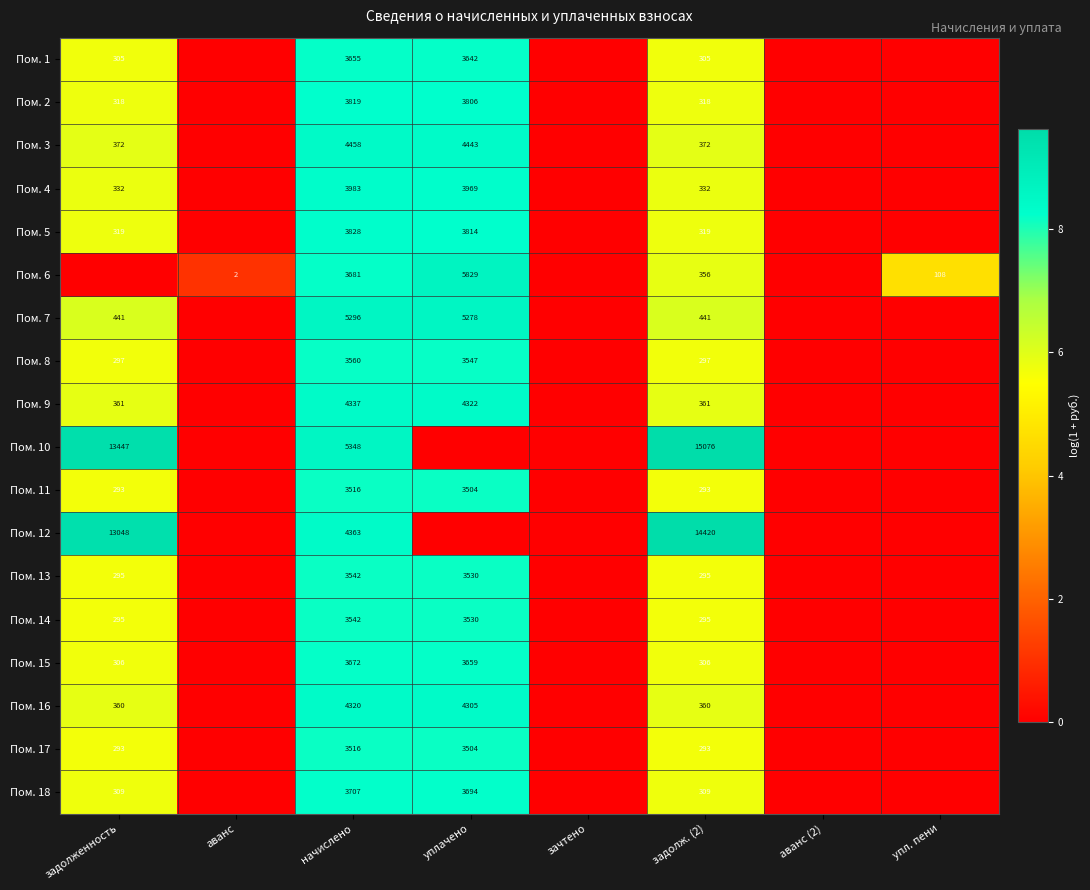

True or false: Пом. 10 has a value of 13447 at задолженность.

True